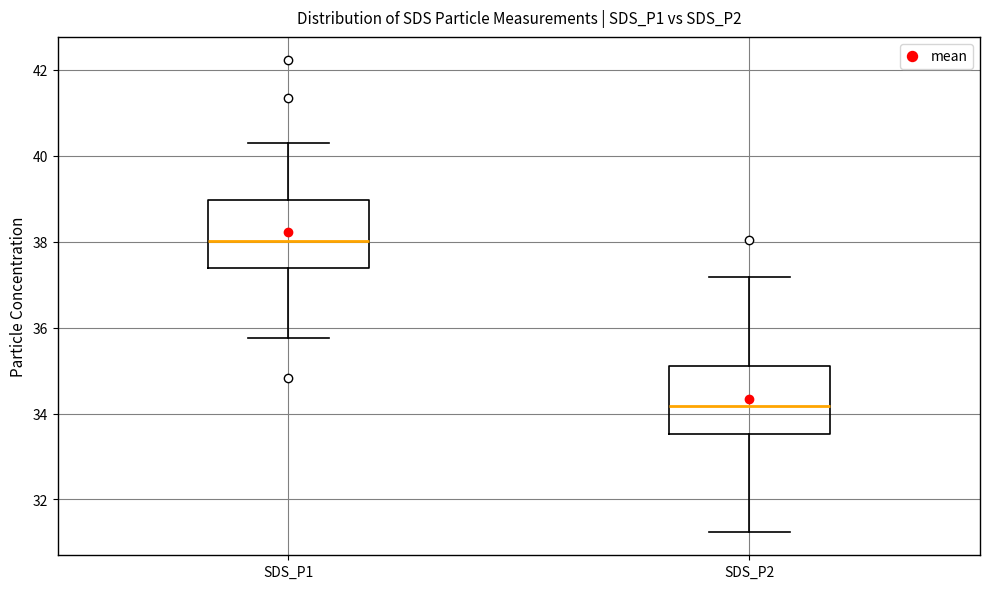

Which box has the lowest median line?

SDS_P2